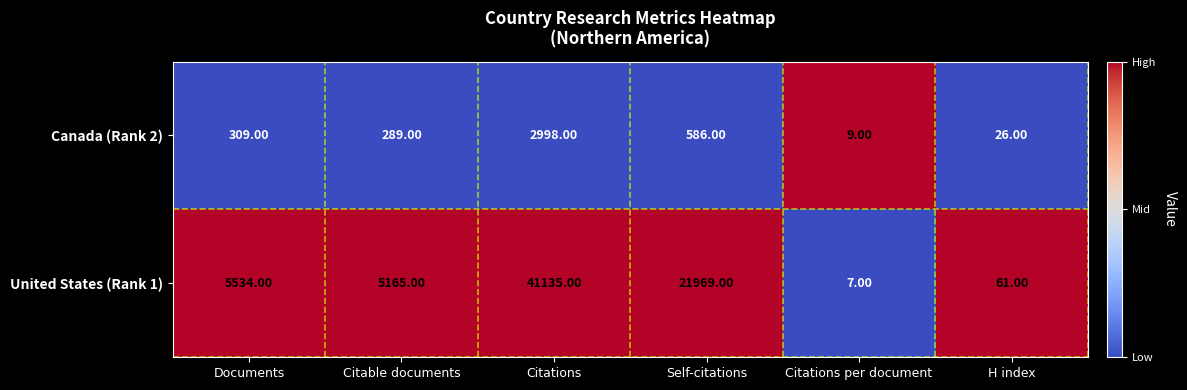

Which series has the largest total across all categories?

United States (Rank 1)